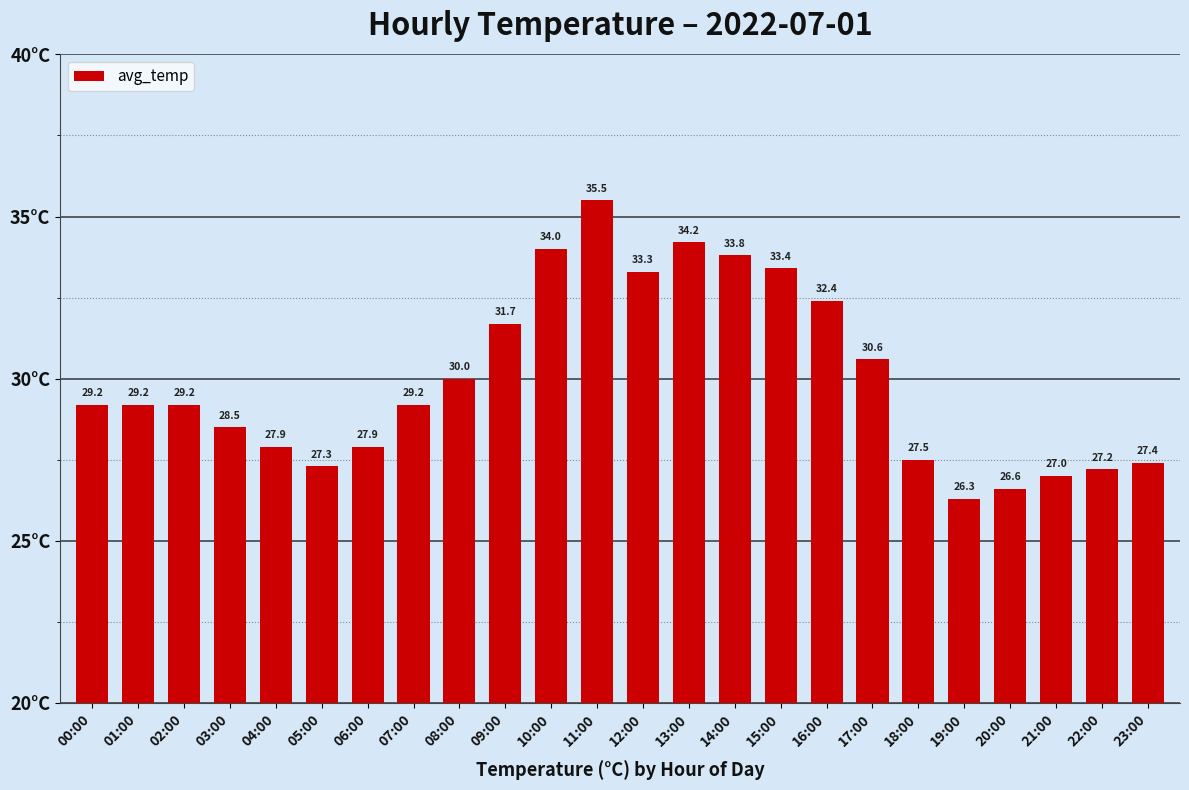

What is the label of the 2nd bar from the right?

22:00